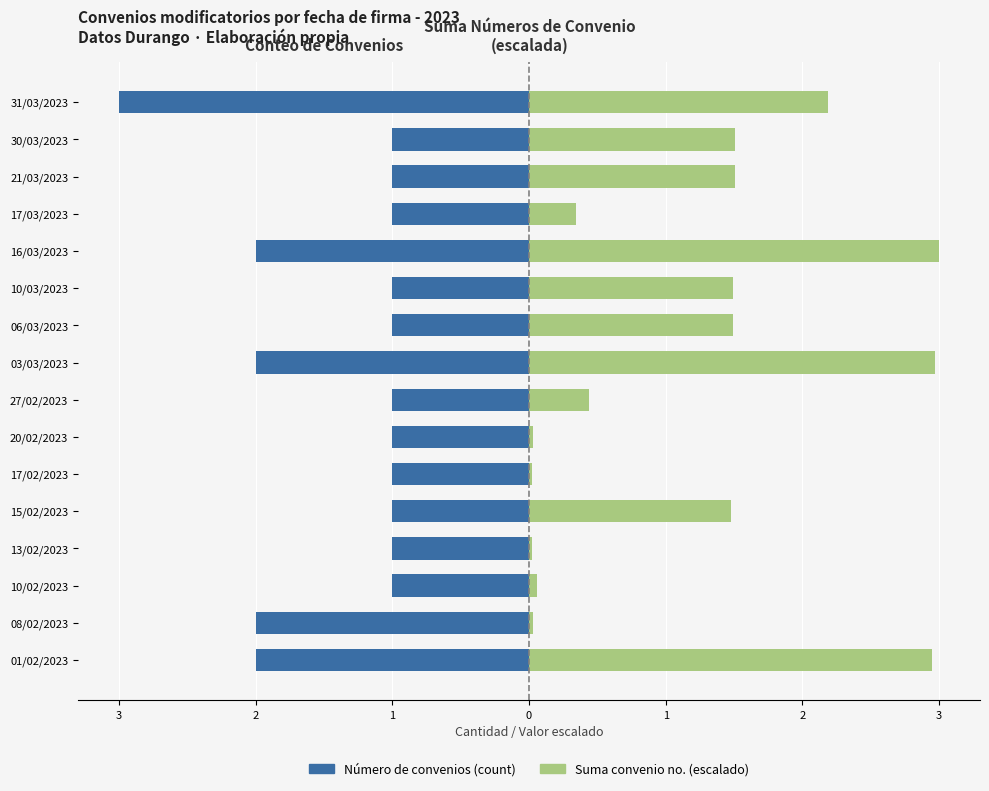

How many data points in Suma convenio no. (escalado) are above 1?

9